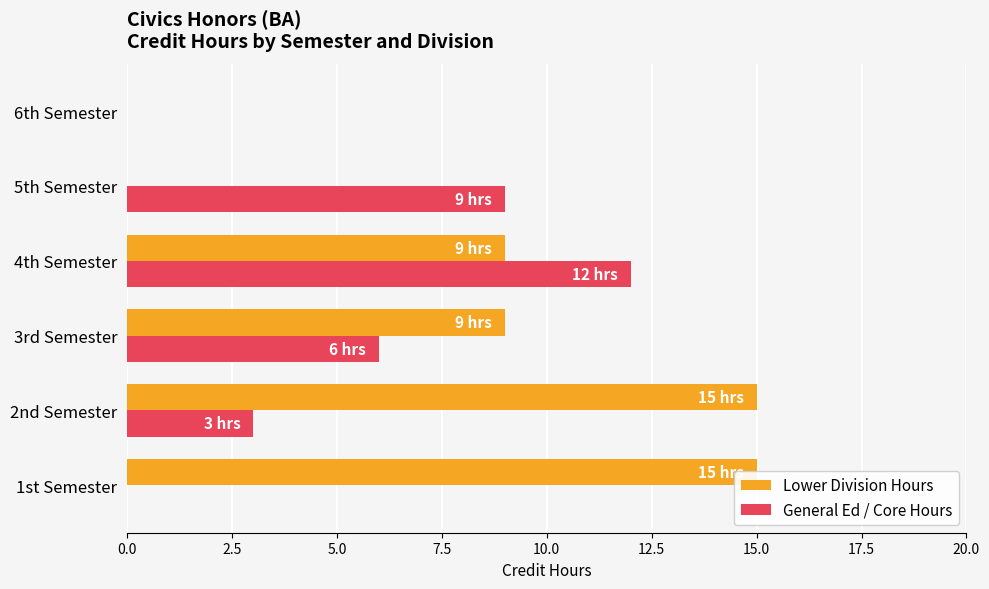

How many data points in General Ed / Core Hours are less than 6?

3